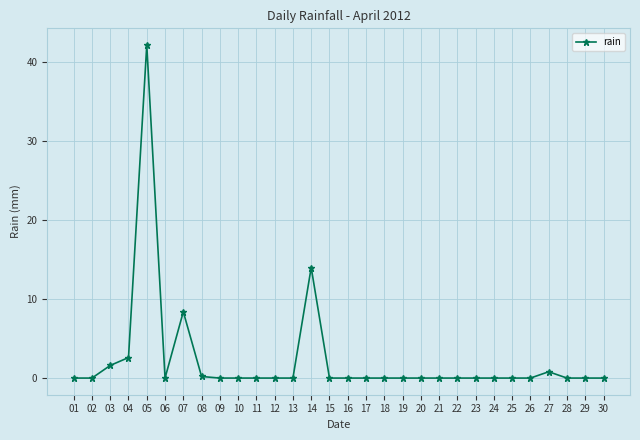

What is the maximum value shown in the chart?

42.2